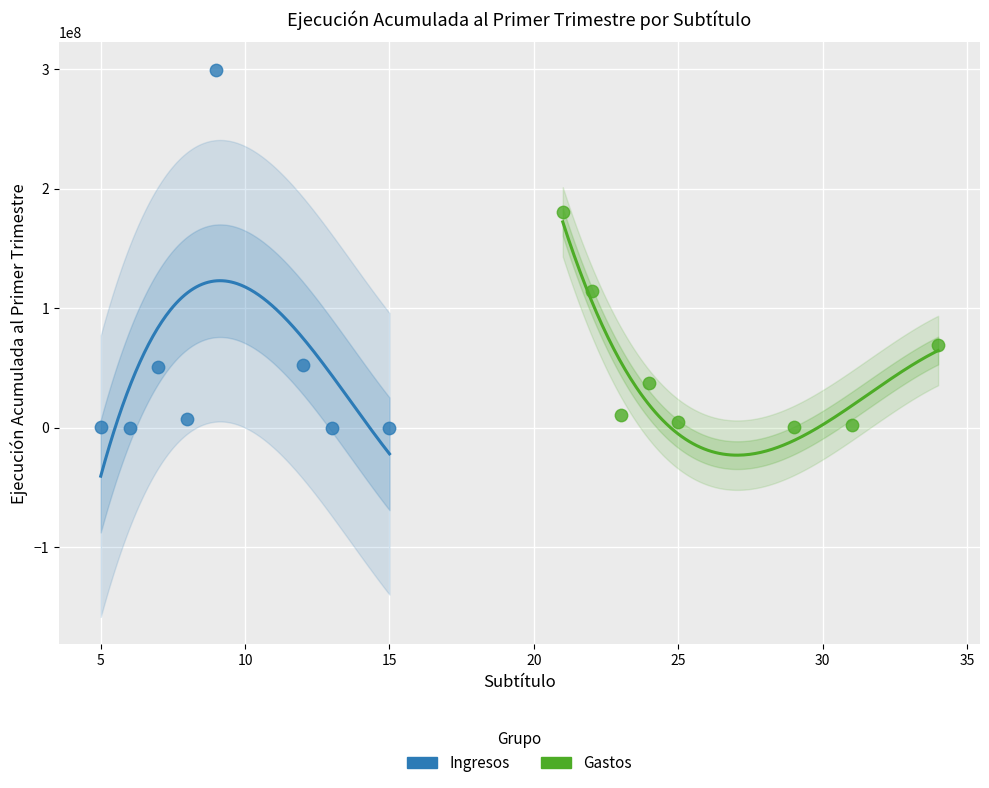

Which series contains the highest Y value?

Ingresos